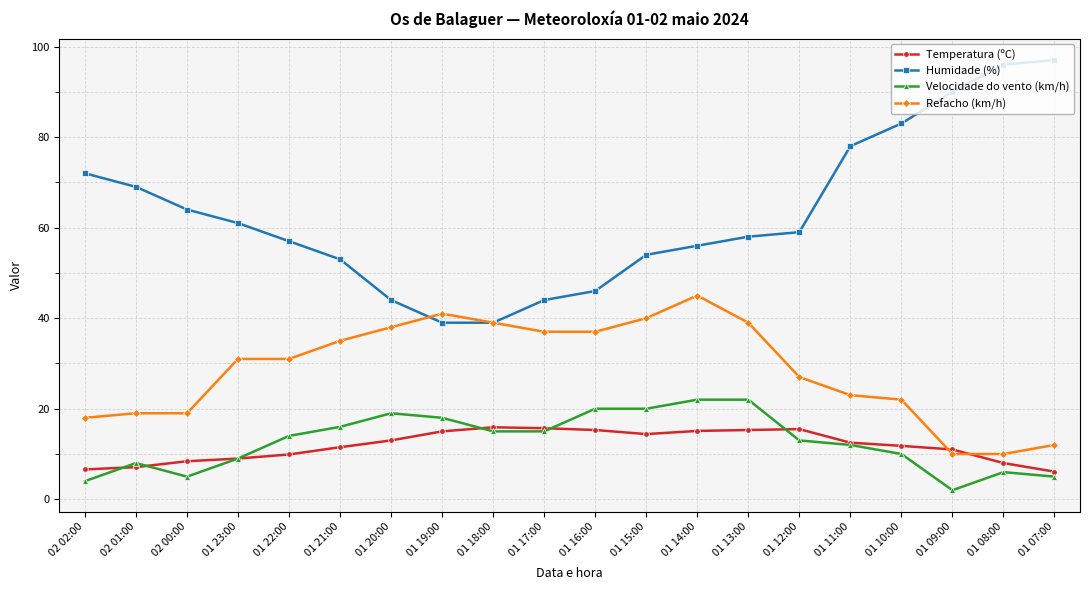

True or false: Velocidade do vento (km/h) and Refacho (km/h) intersect in this chart.

False